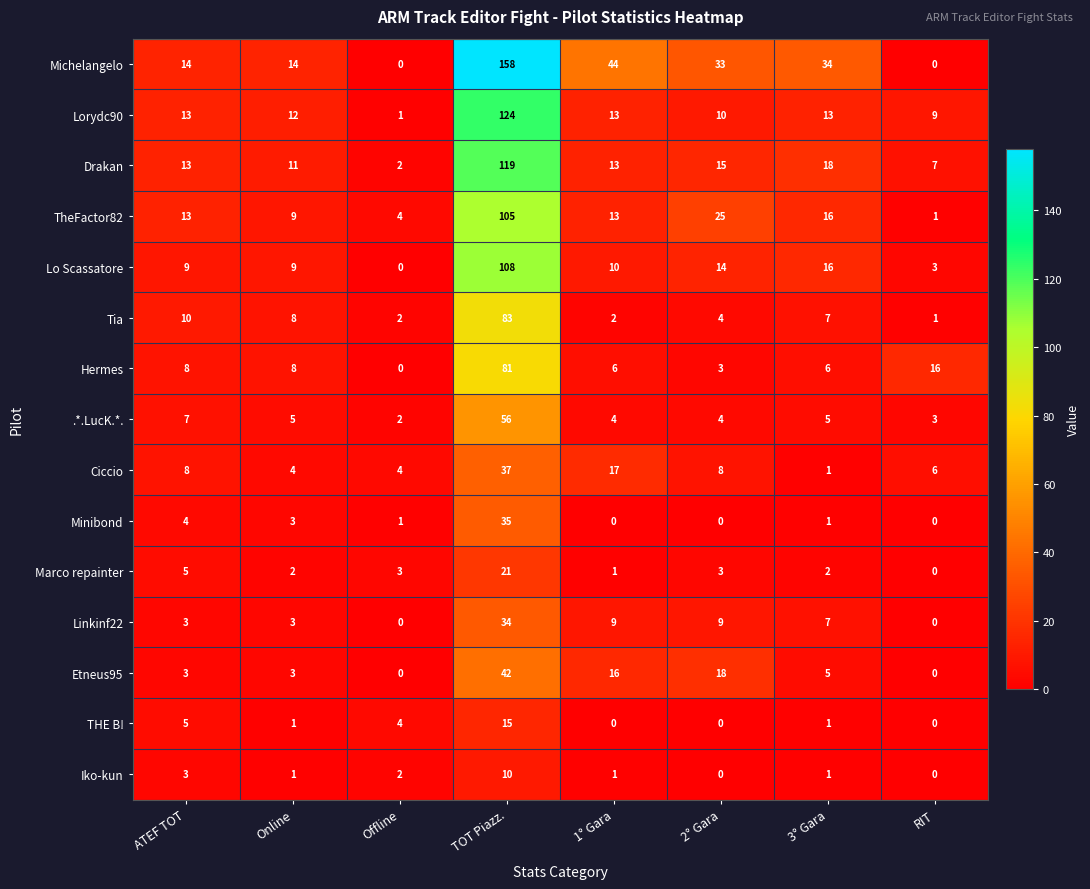

How many series are shown in this chart?

15